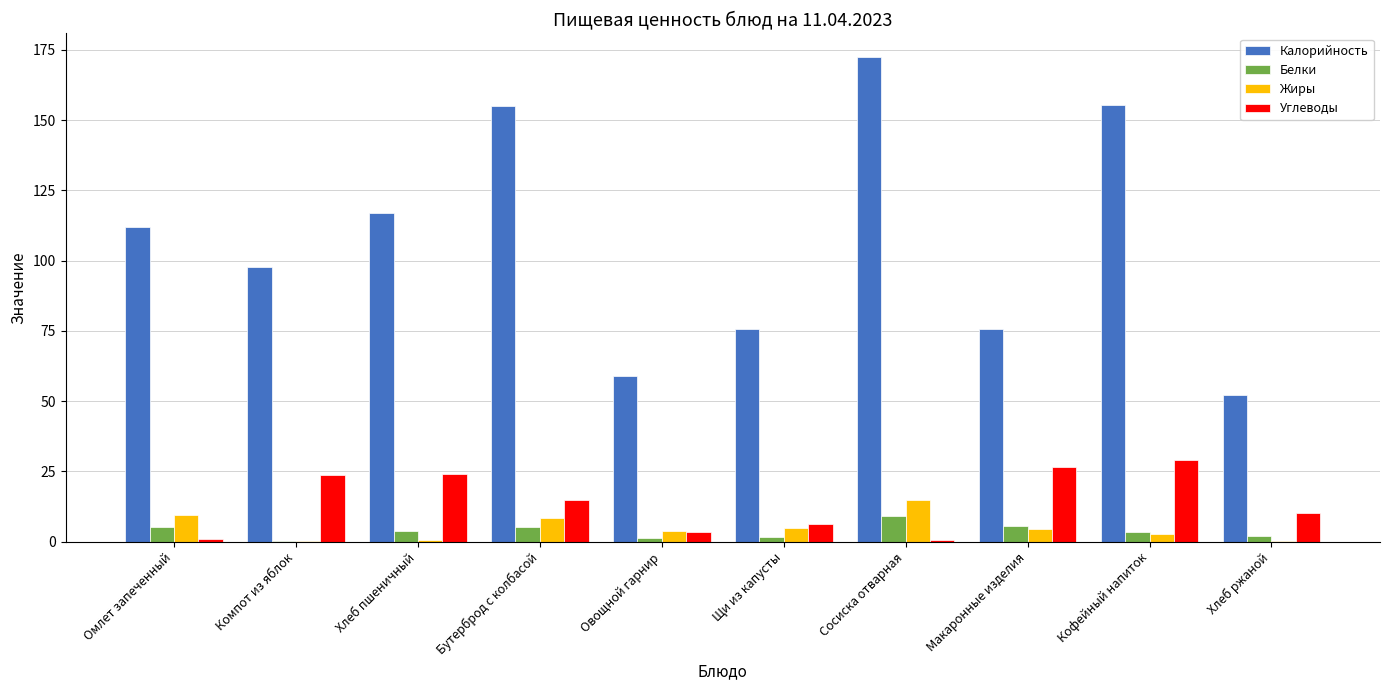

What is the sum of all Белки values?

38.3